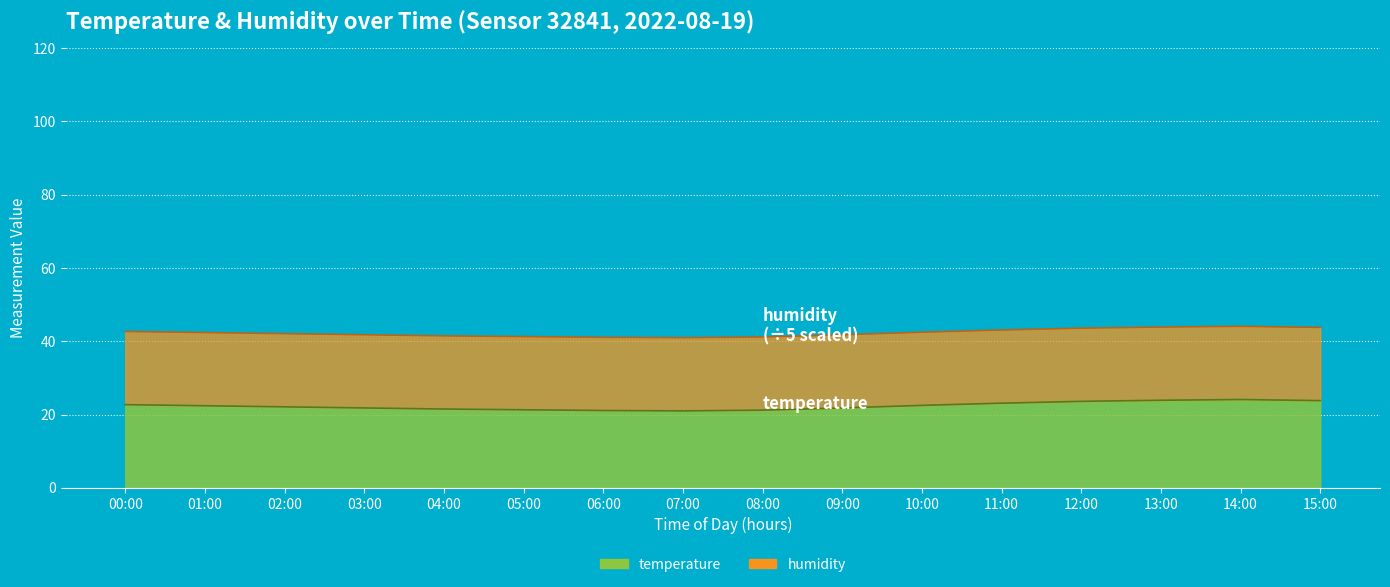

What is the change in value from 06:00 to 09:00?

+0.7